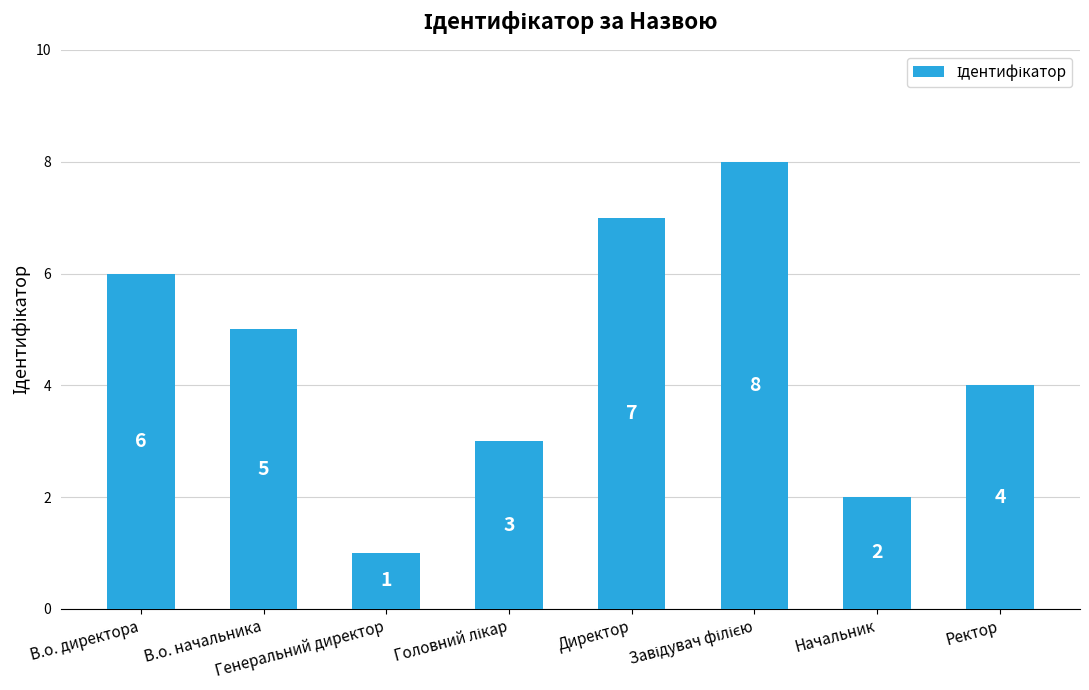

What is the sum of all values?

36